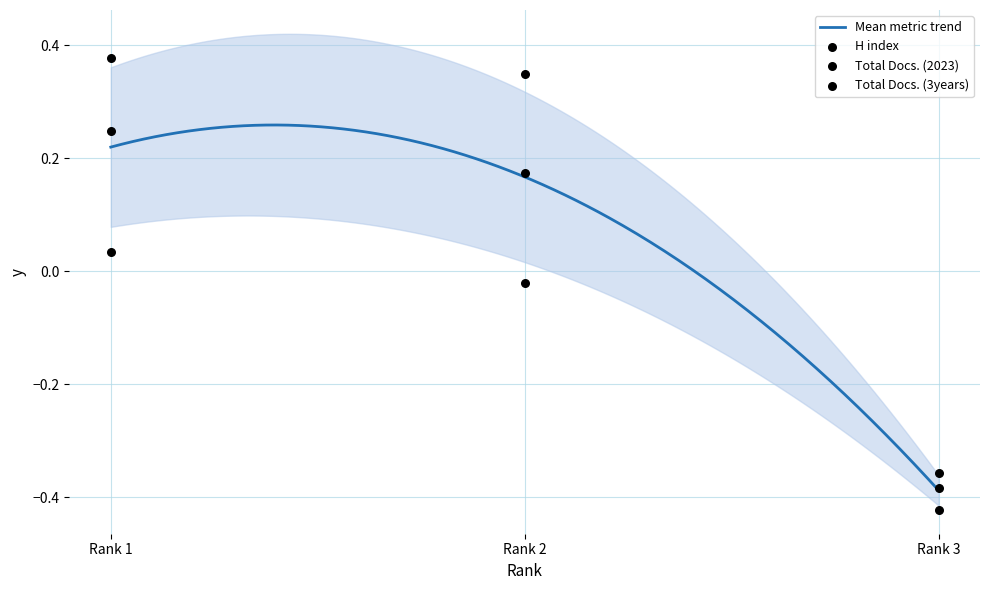

Which series has the widest spread of Y values?

Total Docs. (3years)